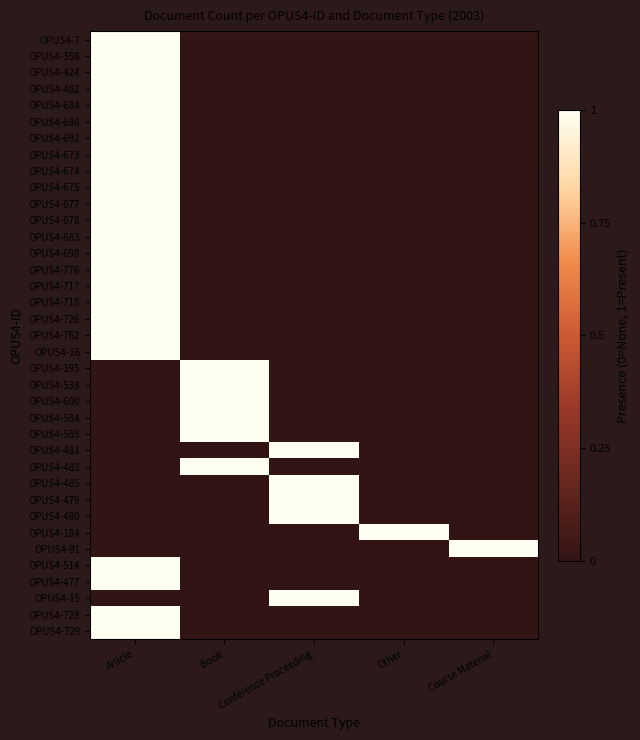

How many distinct data groups are displayed?

37